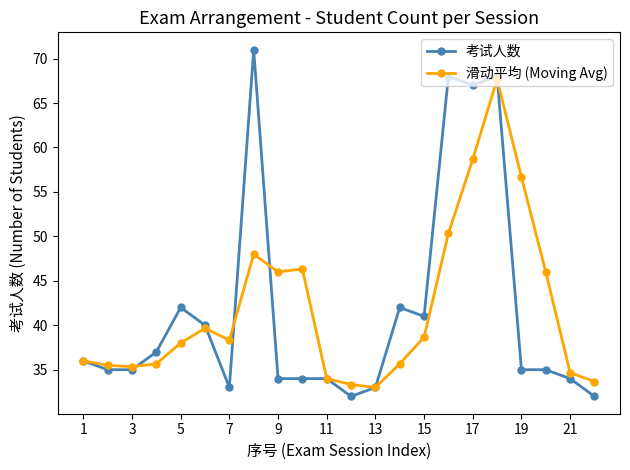

Which series has the widest spread of values?

考试人数